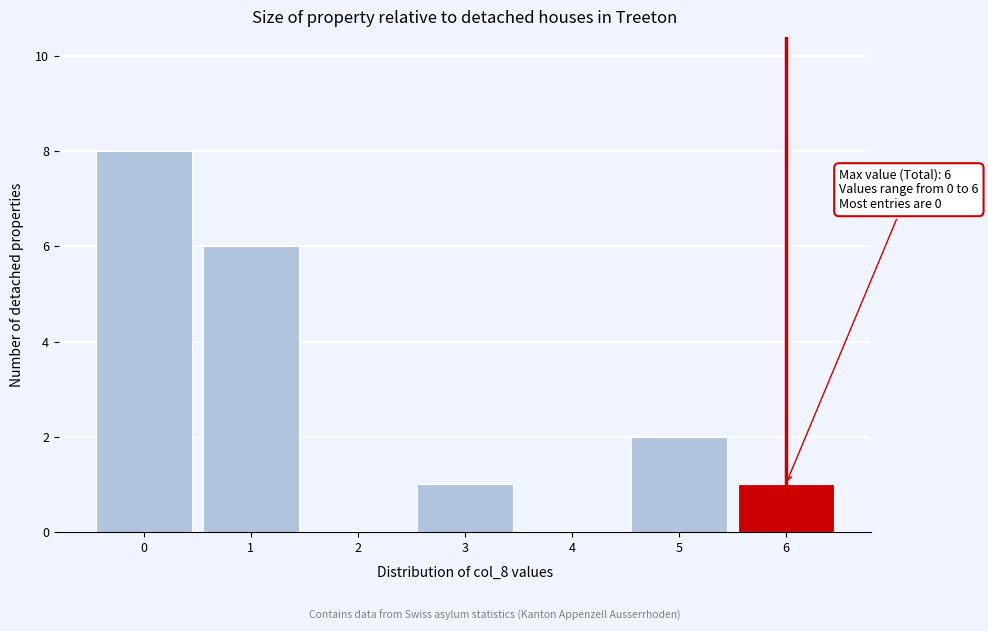

Which range on the x-axis has the tallest bar?

-0.5 to 0.5